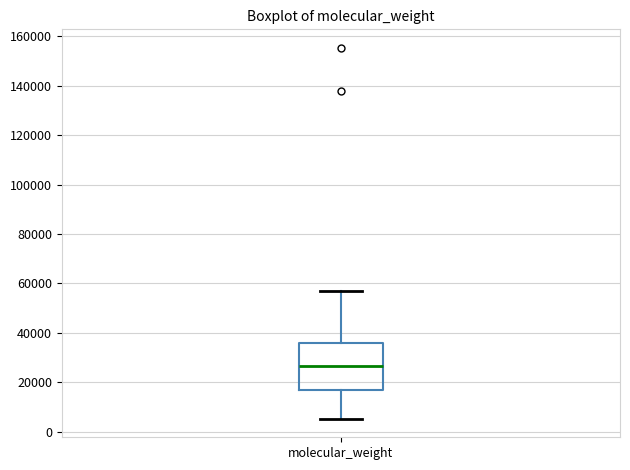

Transcribe this box plot: give where the median line is, the range the box spans, and where the two whiskers end, as read against the y-axis. The values are not printed on the chart, so give them approximately, as read against the axis.

median 26000, box 18000 to 36000, whiskers 6000 to 56000